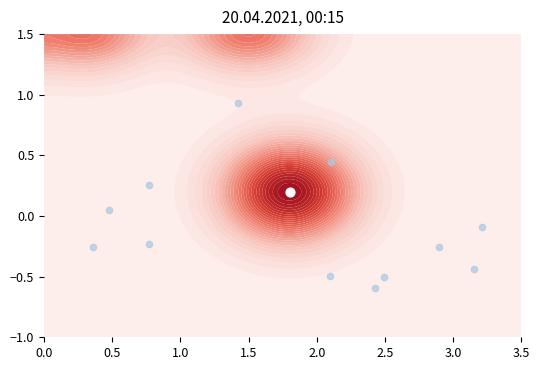

What is the sum of the values at 0.5 and 0.0?

3.4